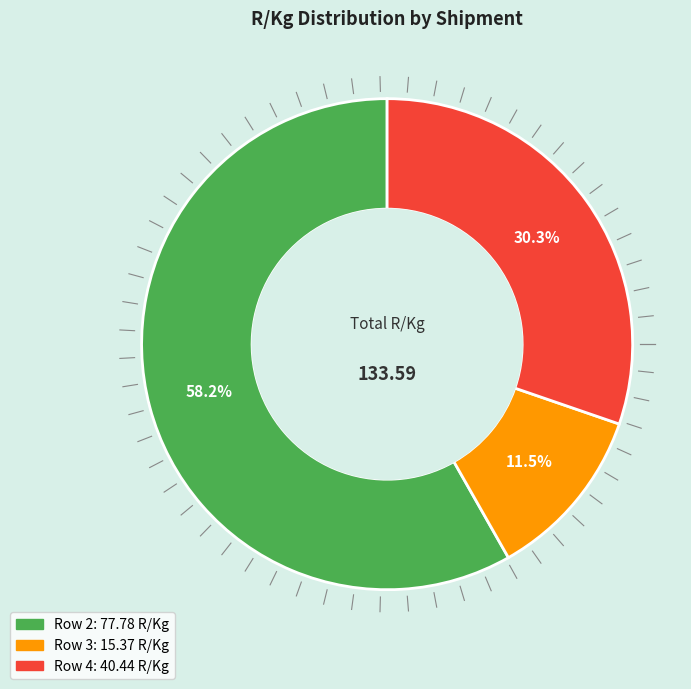

To the nearest percent, what is the combined percentage of Row 2 and Row 3?

70%